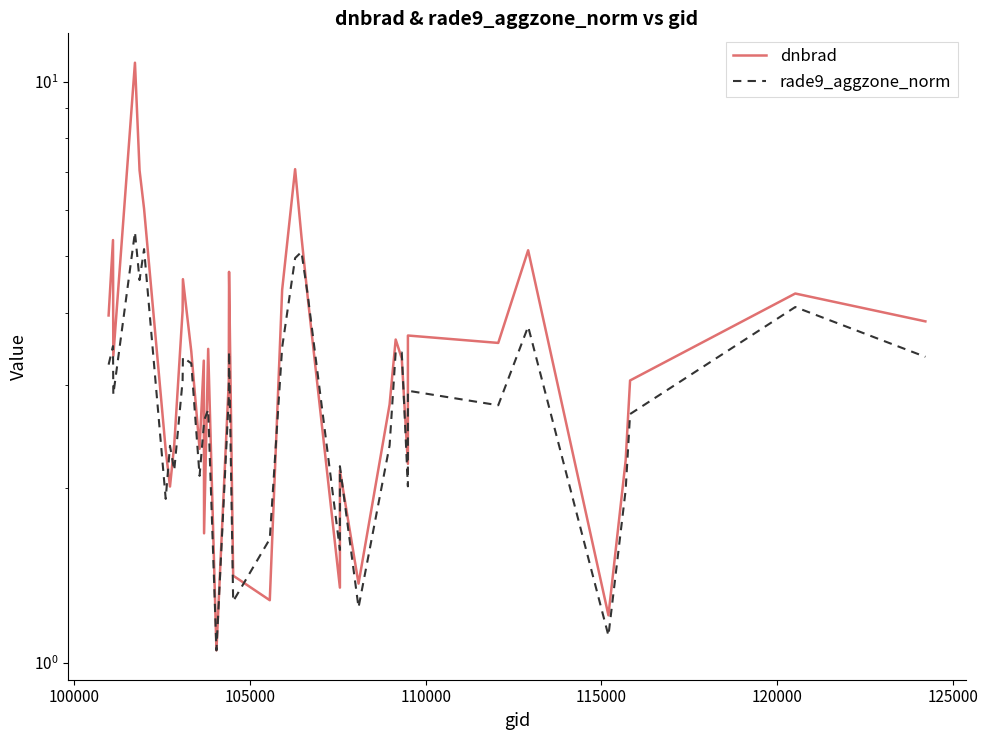

How many intersections are there between rade9_aggzone_norm and dnbrad?

10